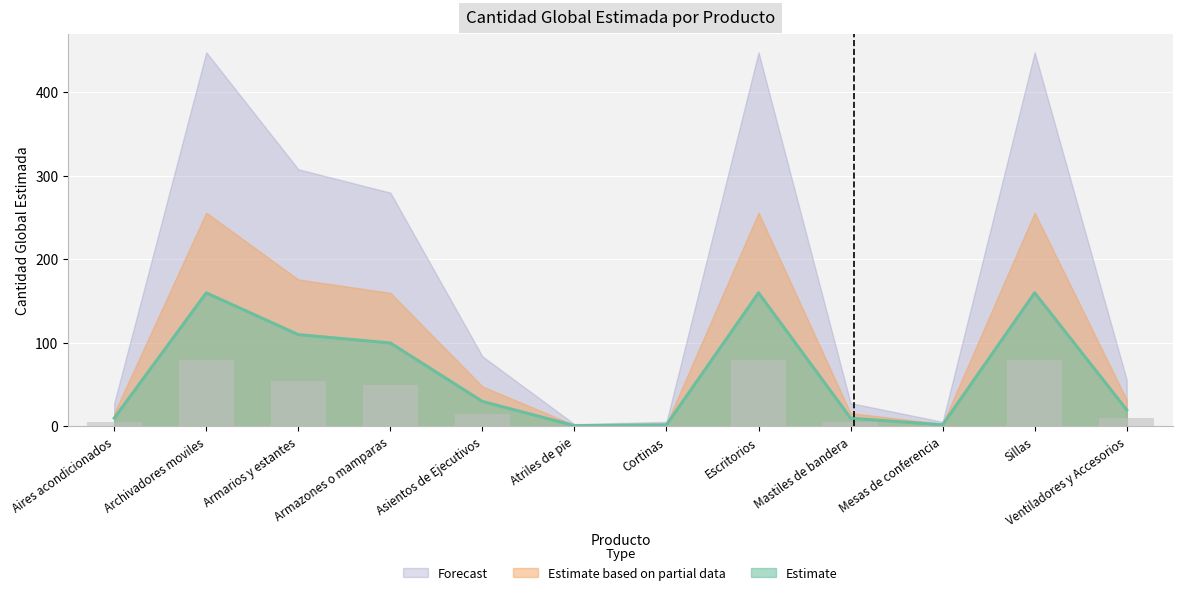

What is the sum of the values at Ventiladores y Accesorios and Atriles de pie?

21